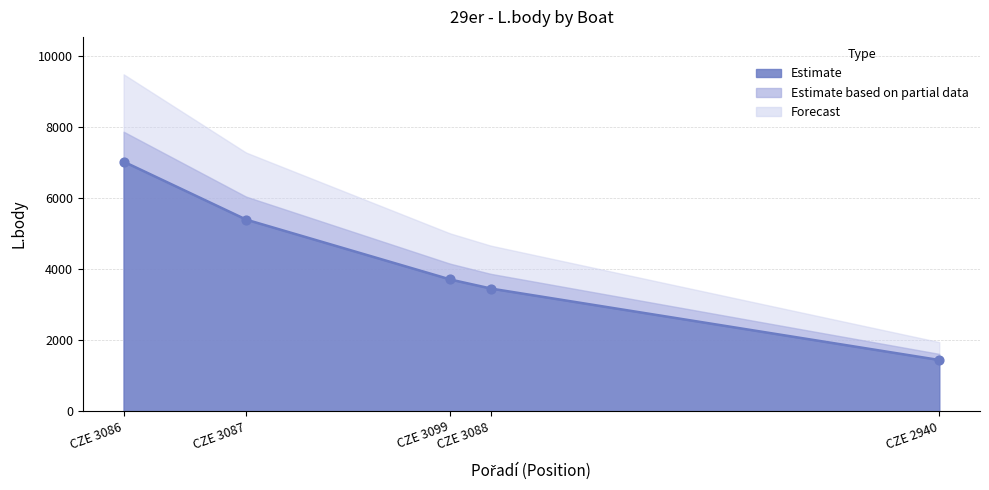

What is the change in value from CZE 3099 to CZE 3088?

-257